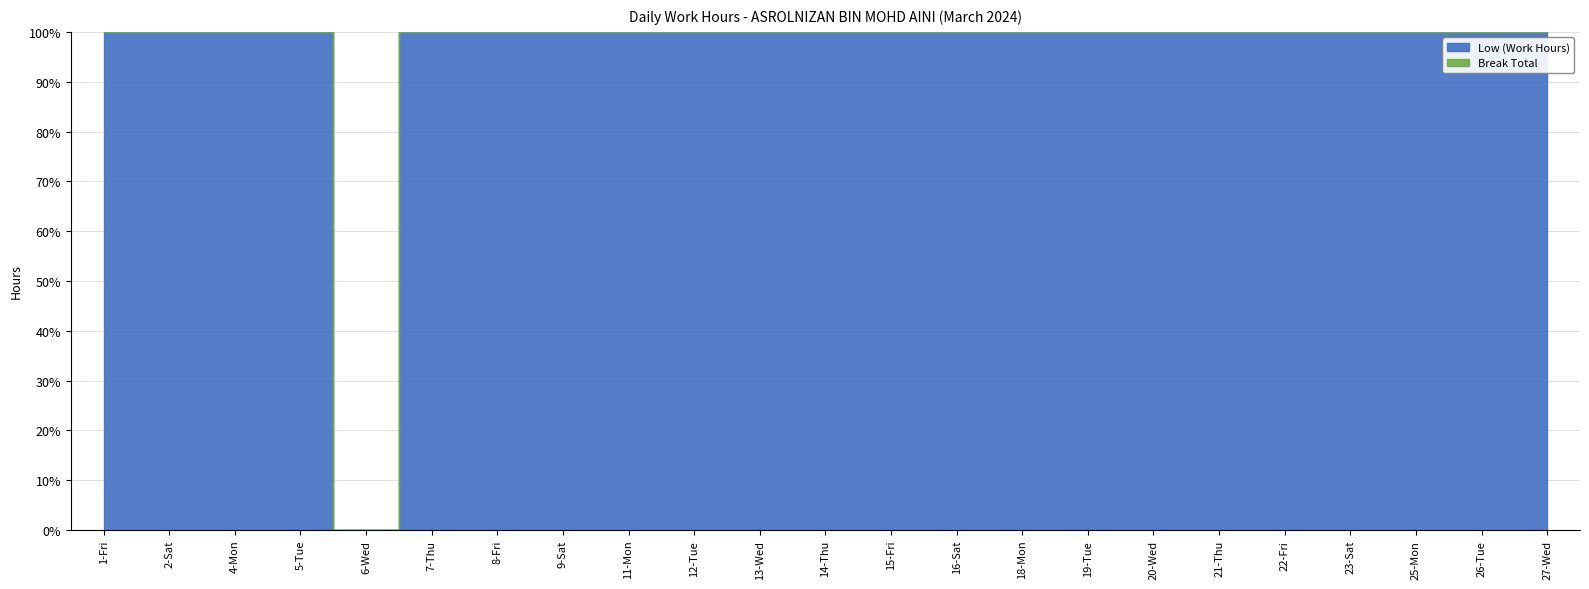

What is the label of the 17th point from the right?

8-Fri